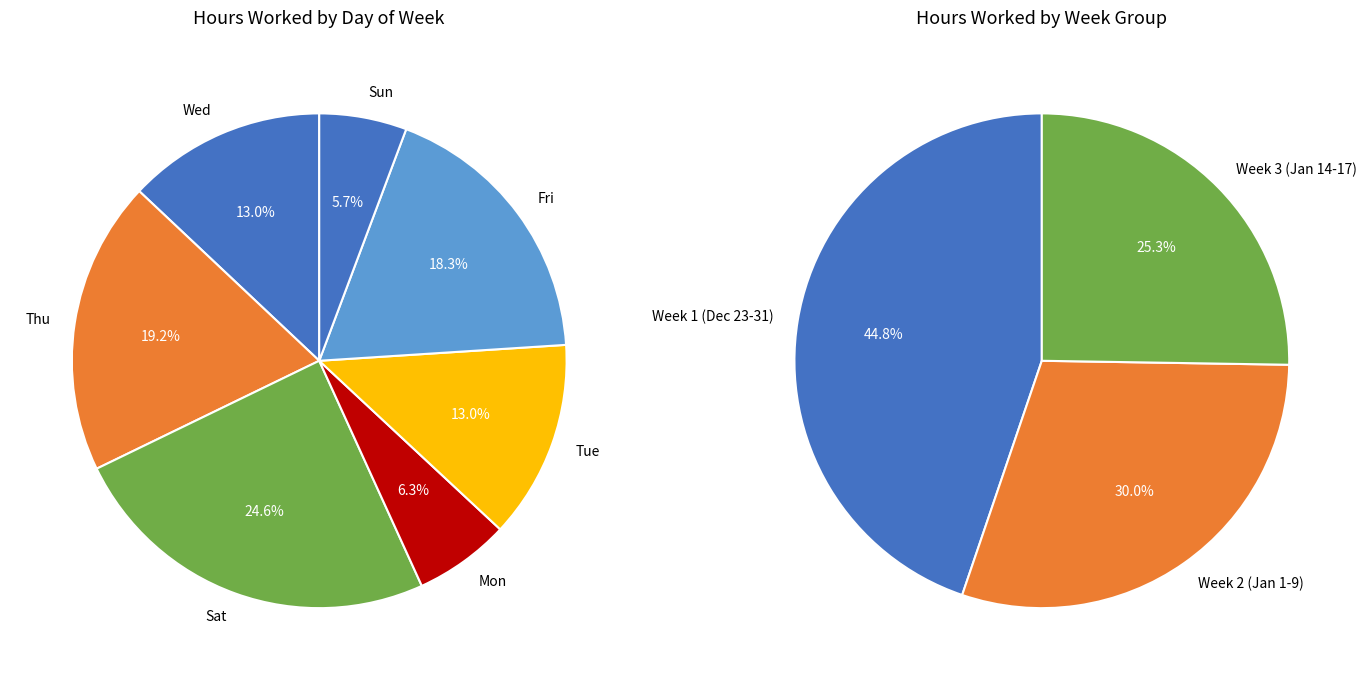

The 28-Mon slice represents 6% of the pie. True or false?

True